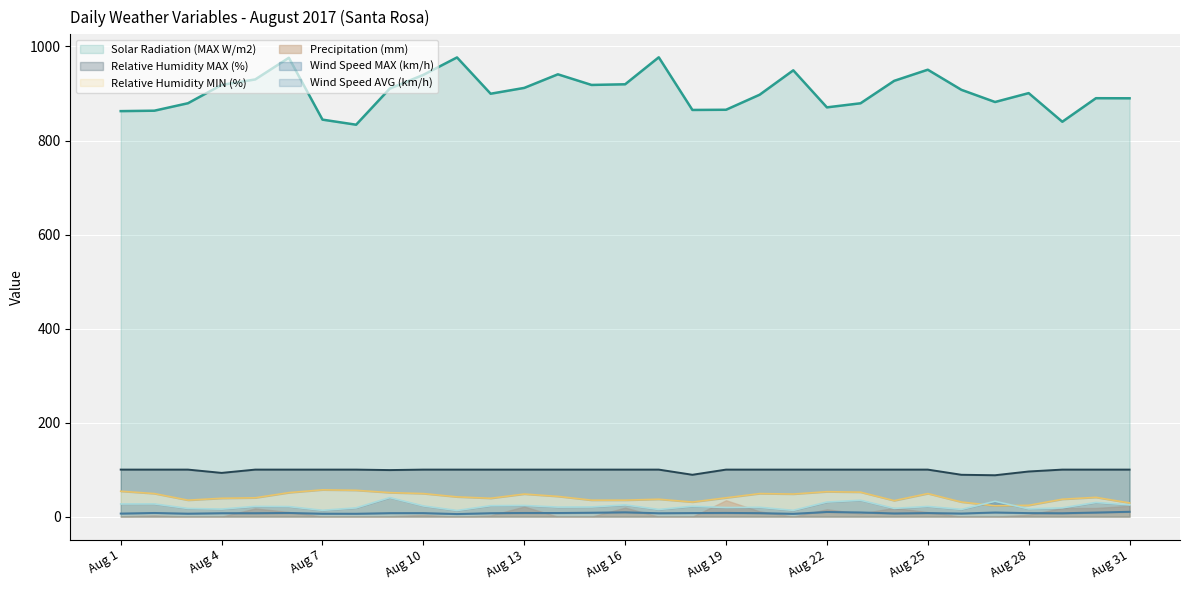

True or false: Wind Speed MAX (km/h) has a value of 15.4 at Aug 26.

True